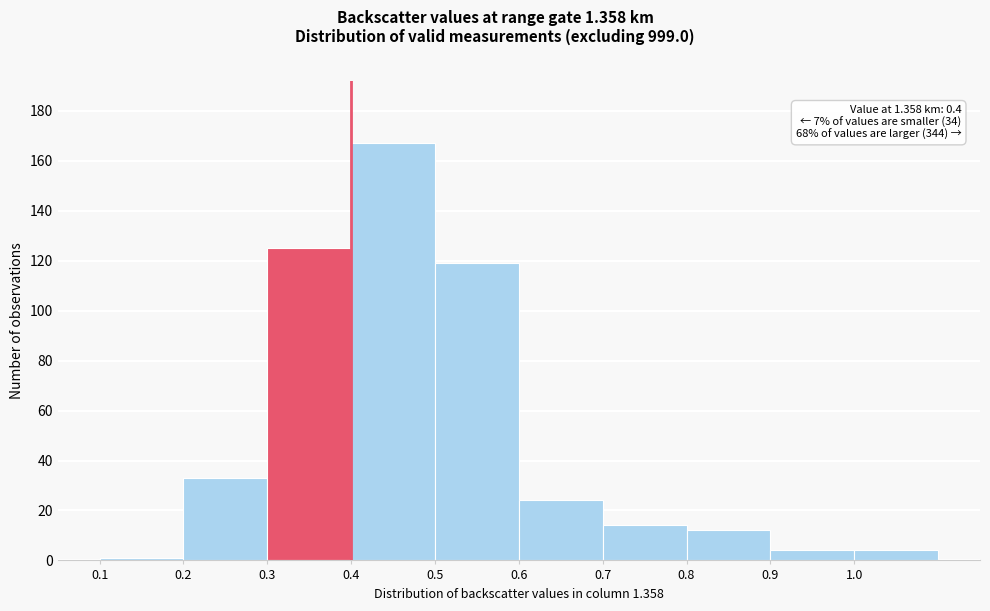

Over which range of the x-axis is the bar tallest?

0.4 to 0.5